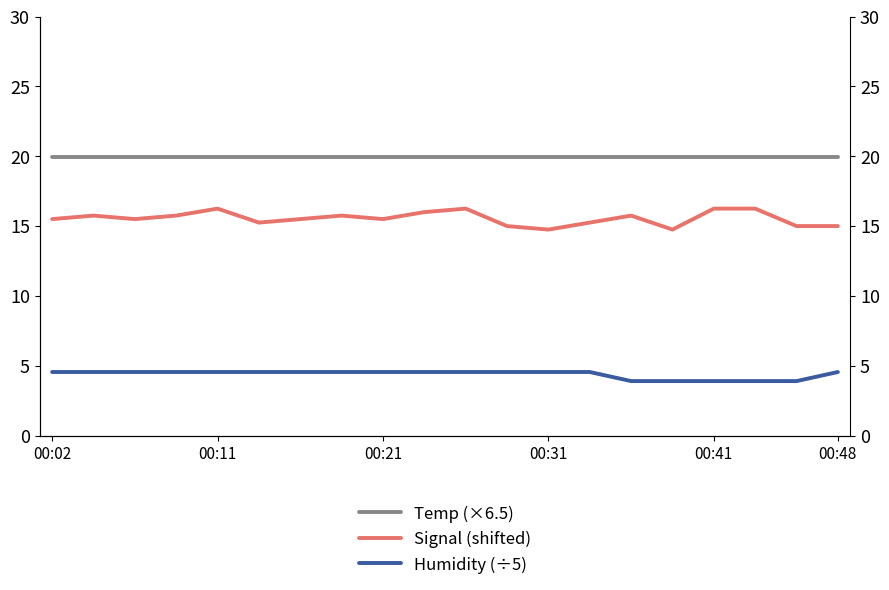

What position from the right is 00:41?

4